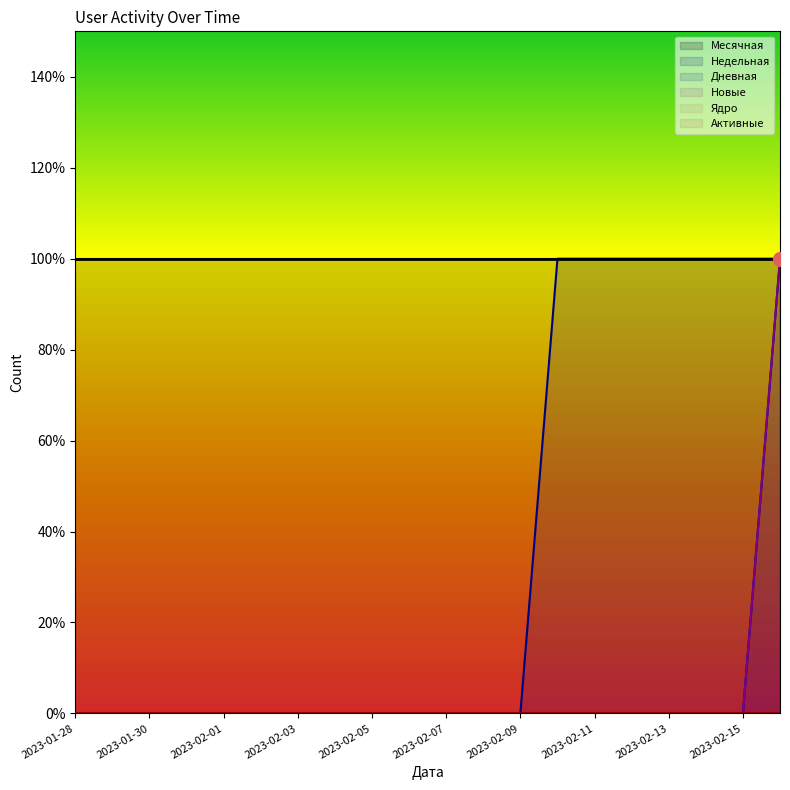

Reading left to right, what are all the values shown in this chart?

Недельная: 0	0	0	0	0	0	0	0	0	0	0	0	0	1	1	1	1	1	1	1
Дневная: 0	0	0	0	0	0	0	0	0	0	0	0	0	0	0	0	0	0	0	1
Новые: 0	0	0	0	0	0	0	0	0	0	0	0	0	0	0	0	0	0	0	1